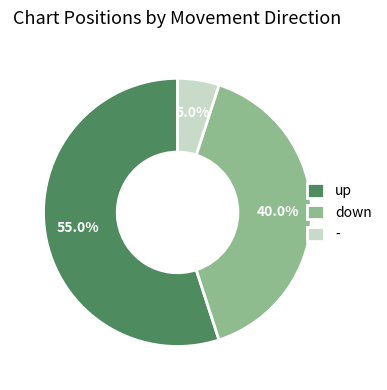

To the nearest percent, what is the difference between the - and down slice percentages?

35%